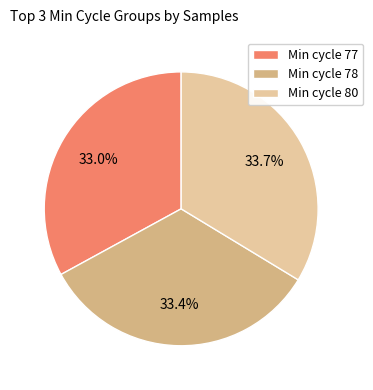

Which has a higher value, Min cycle 80 or Min cycle 77?

Min cycle 80